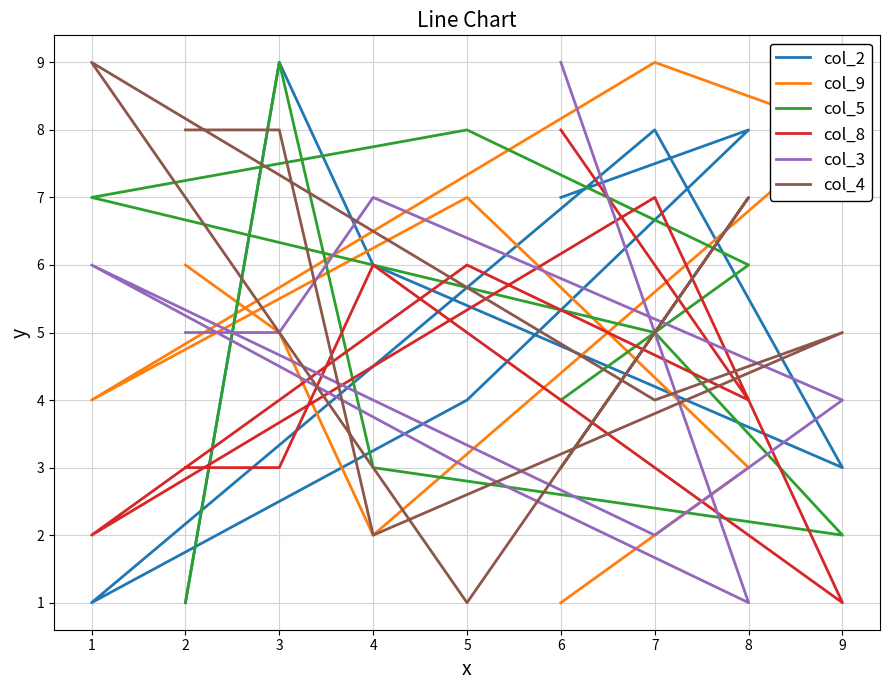

Which label corresponds to the largest value in the chart?

3